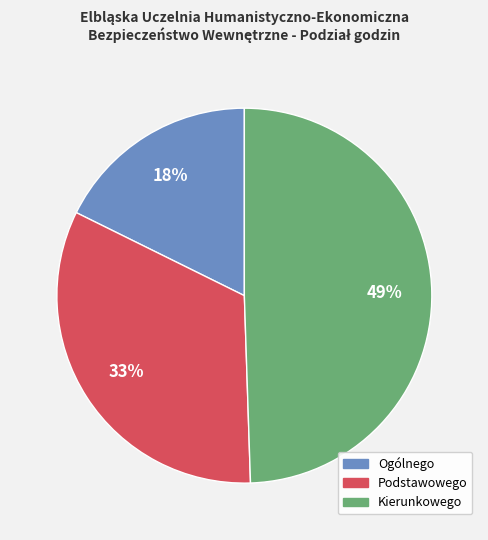

Does any single category account for the majority?

No